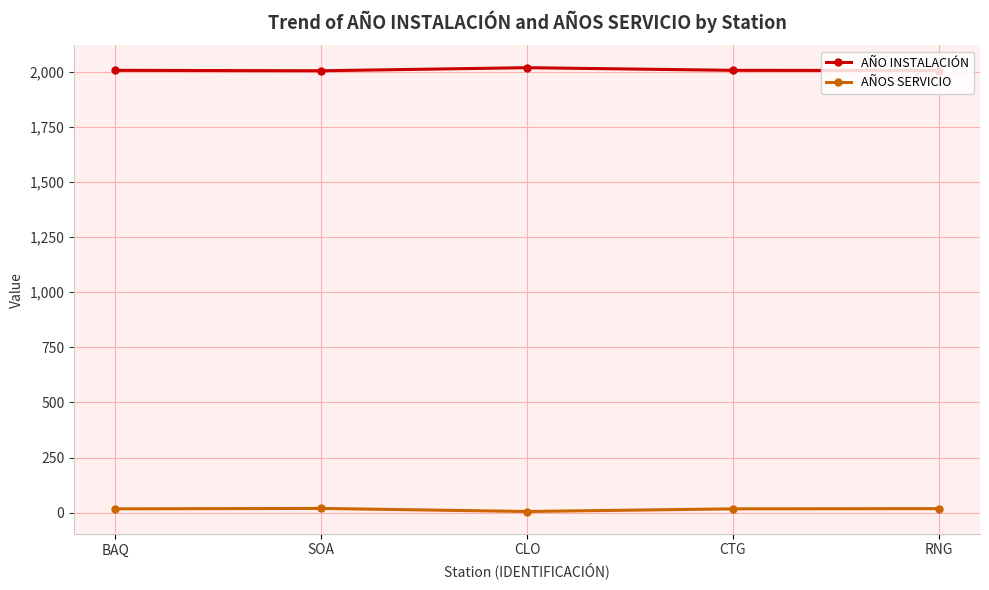

Which series has the largest total across all categories?

AÑO INSTALACIÓN